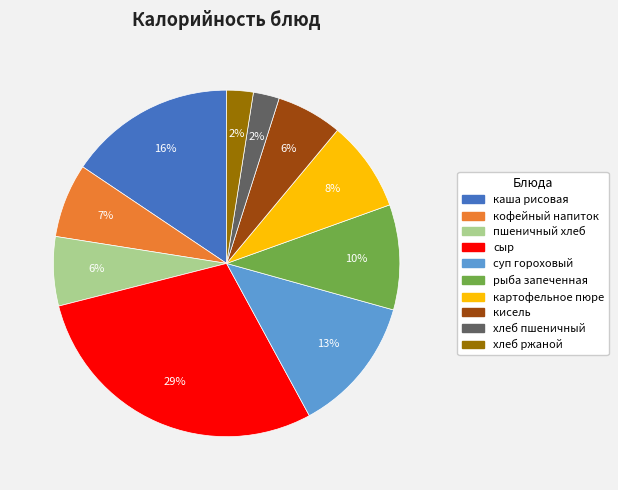

True or false: рыба запеченная accounts for 10% of the total.

True